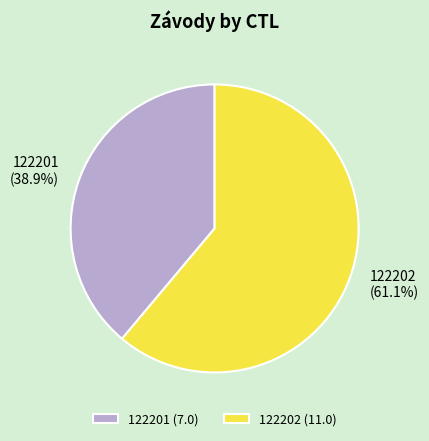

Which category has the biggest portion of the pie?

122202